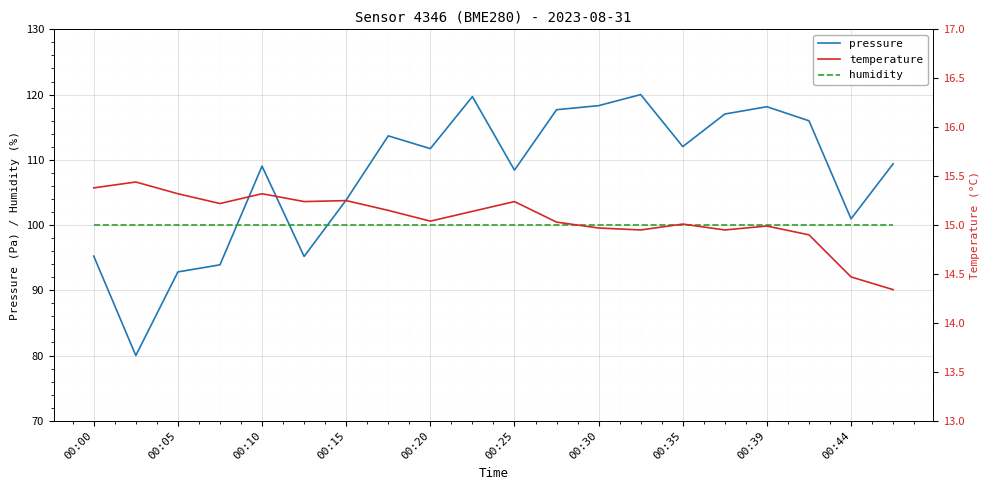

At which category is the sum across all series the highest?

13